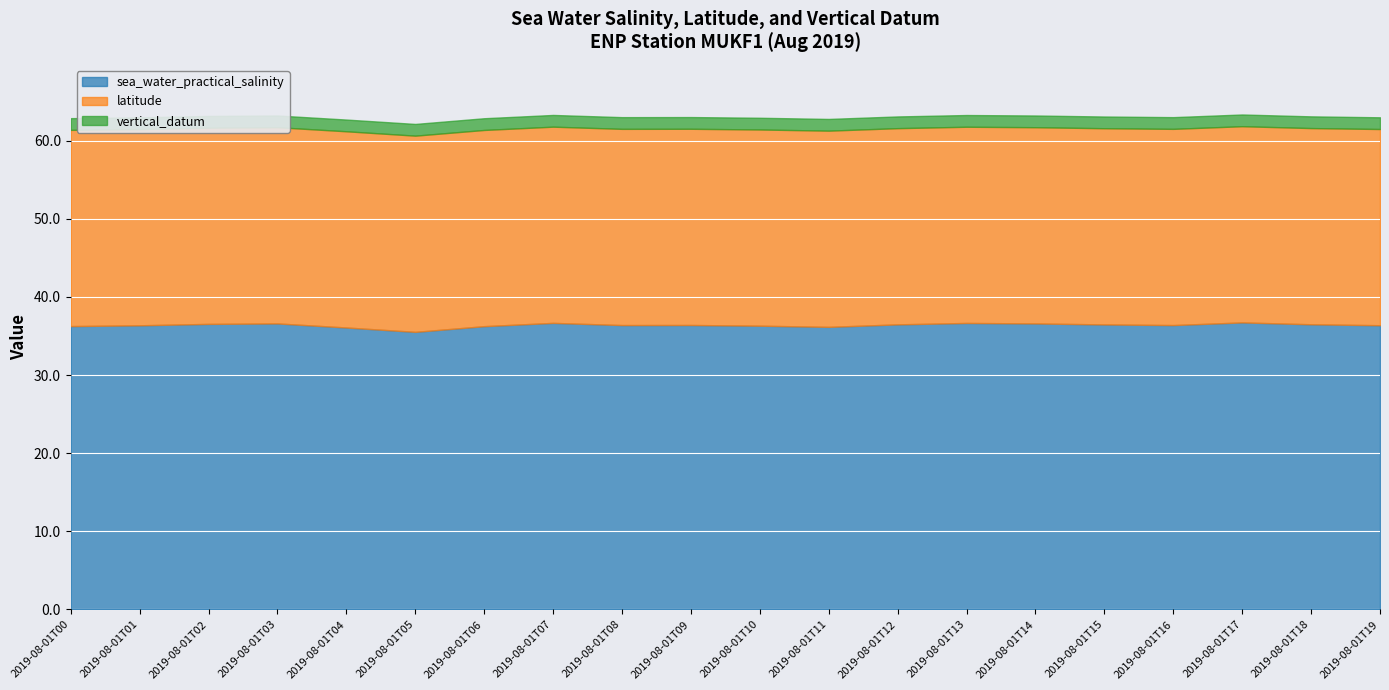

At how many categories does at least one series exceed 6?

20